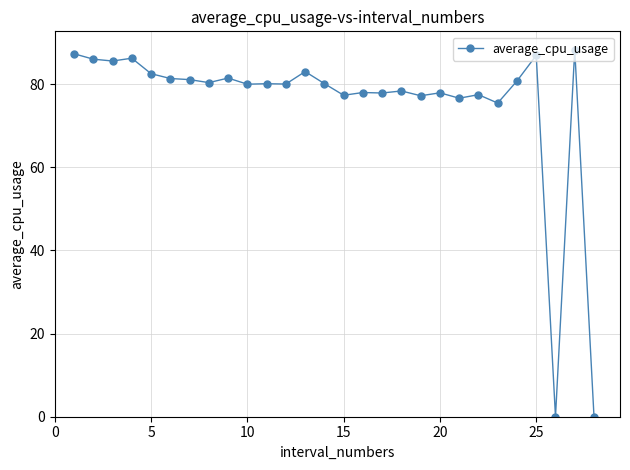

True or false: there are more than 1 points higher than both neighbors.

True